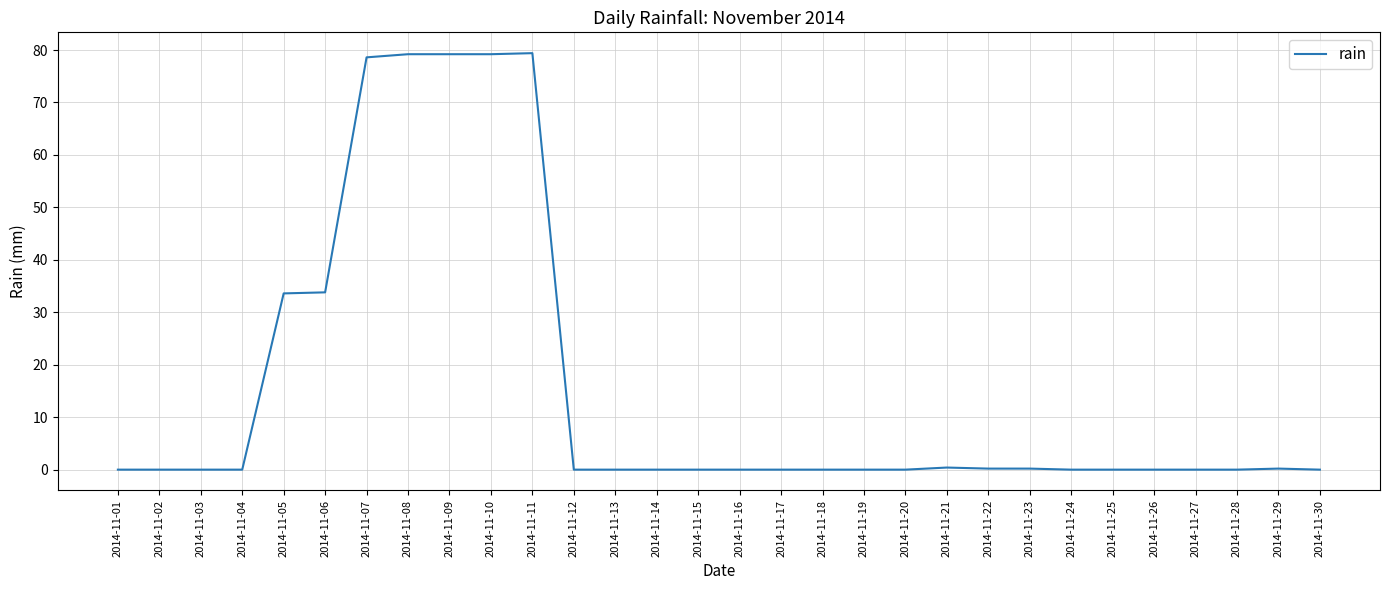

Is it true that the value at 2014-11-17 is 36.3?

False